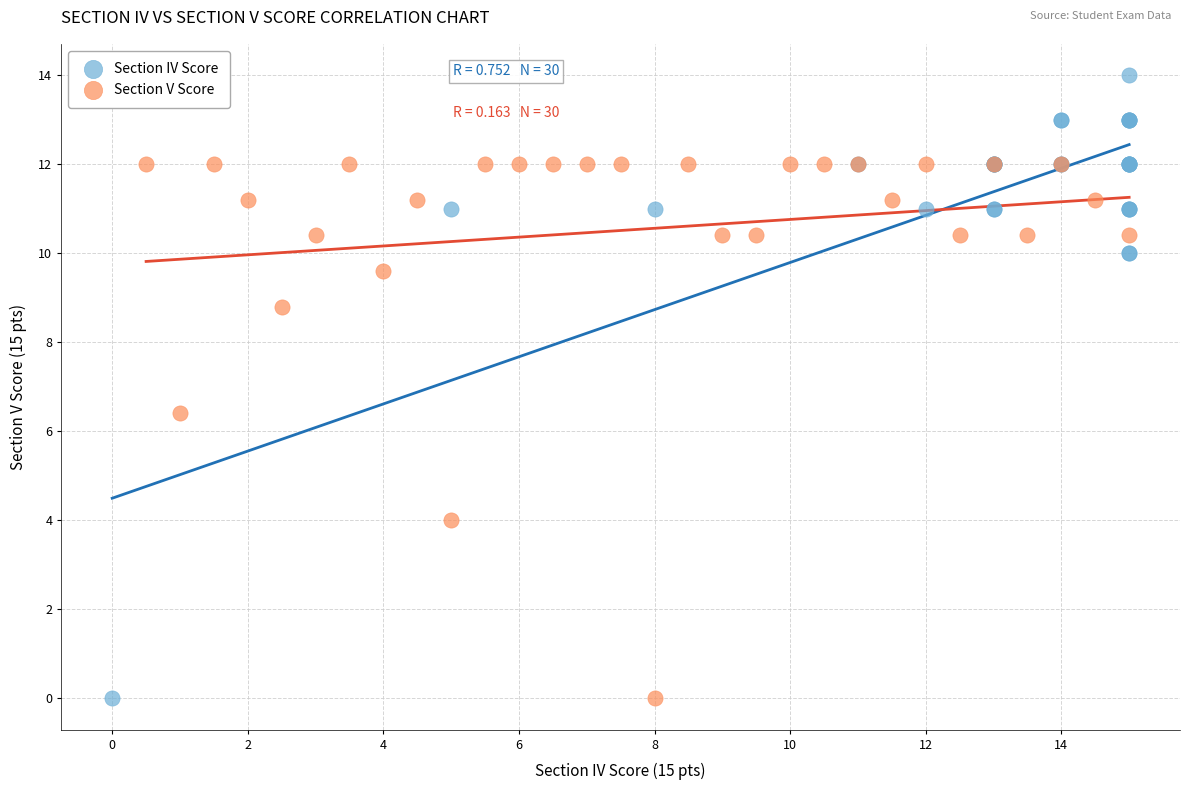

Which series has the largest Y range (max minus min)?

Section IV Score